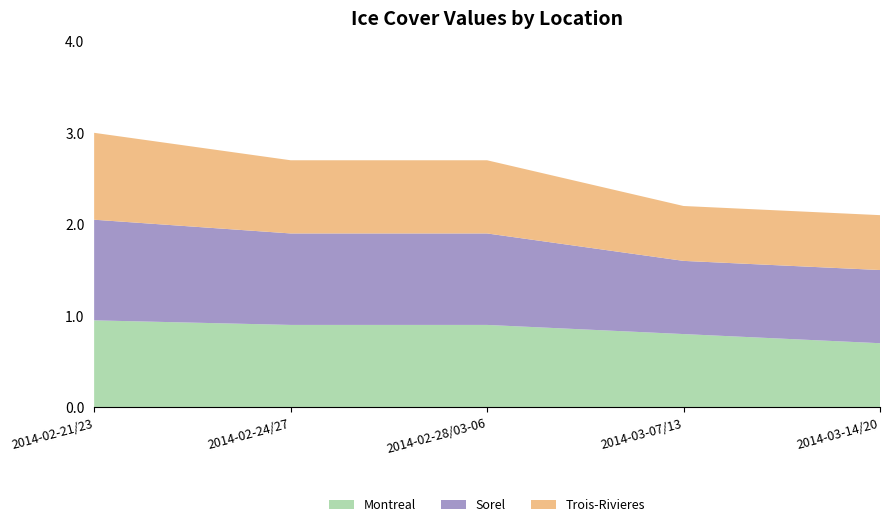

Reading left to right, extract all data points from this chart.

Montreal: 0.9	0.9	0.9	0.8	0.7
Sorel: 1.1	1.0	1.0	0.8	0.8
Trois-Rivieres: 0.9	0.8	0.8	0.6	0.6